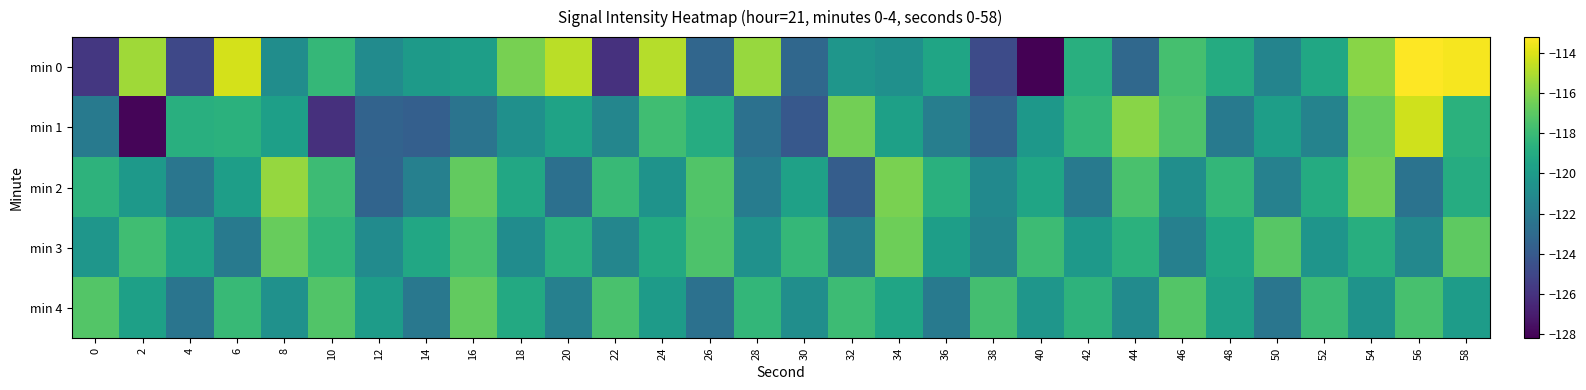

At which category is the sum across all series the highest?

58